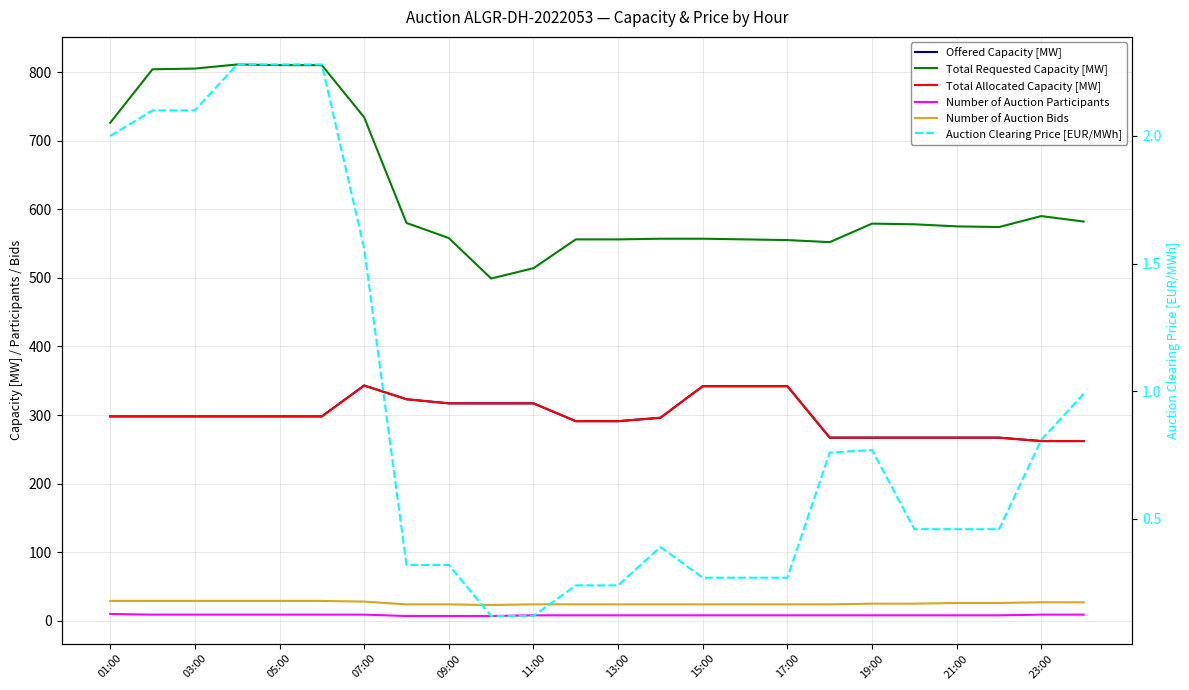

Reading left to right, what are all the values shown in this chart?

Offered Capacity [MW]: 298.0	298.0	298.0	298.0	298.0	298.0	343.0	323.0	317.0	317.0	317.0	291.0	291.0	296.0	342.0	342.0	342.0	267.0	267.0	267.0	267.0	267.0	262.0	262.0
Total Requested Capacity [MW]: 726.0	804.0	805.0	811.0	810.0	810.0	734.0	580.0	558.0	499.0	514.0	556.0	556.0	557.0	557.0	556.0	555.0	552.0	579.0	578.0	575.0	574.0	590.0	582.0
Total Allocated Capacity [MW]: 298.0	298.0	298.0	298.0	298.0	298.0	343.0	323.0	317.0	317.0	317.0	291.0	291.0	296.0	342.0	342.0	342.0	267.0	267.0	267.0	267.0	267.0	262.0	262.0
Number of Auction Participants: 10.0	9.0	9.0	9.0	9.0	9.0	9.0	7.0	7.0	7.0	8.0	8.0	8.0	8.0	8.0	8.0	8.0	8.0	8.0	8.0	8.0	8.0	9.0	9.0
Number of Auction Bids: 29.0	29.0	29.0	29.0	29.0	29.0	28.0	24.0	24.0	23.0	24.0	24.0	24.0	24.0	24.0	24.0	24.0	24.0	25.0	25.0	26.0	26.0	27.0	27.0
Auction Clearing Price [EUR/MWh]: 2.0	2.1	2.1	2.3	2.3	2.3	1.6	0.3	0.3	0.1	0.1	0.2	0.2	0.4	0.3	0.3	0.3	0.8	0.8	0.5	0.5	0.5	0.8	1.0